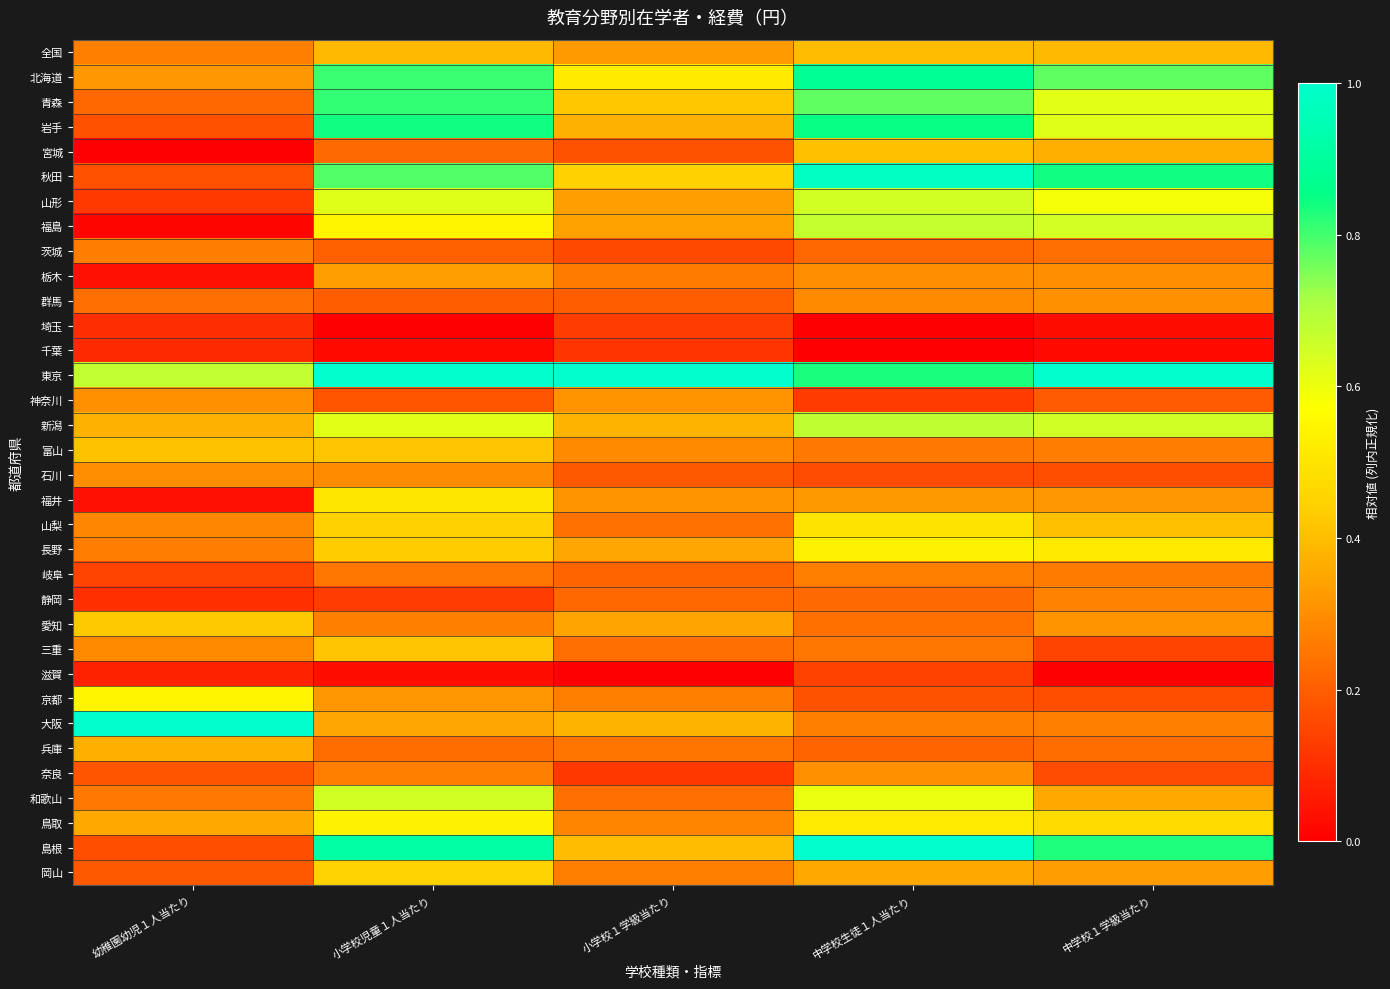

Between 中学校生徒１人当たり and 中学校１学級当たり, which is larger?

中学校生徒１人当たり